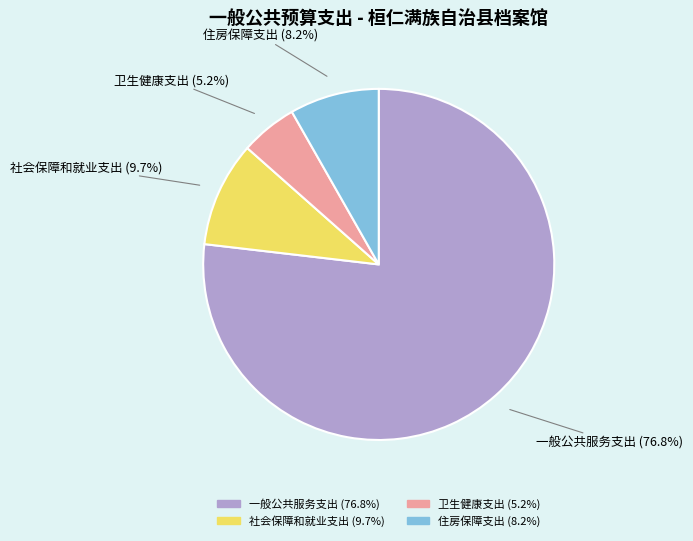

To the nearest percent, what is the difference between the largest and smallest slice percentages?

72%